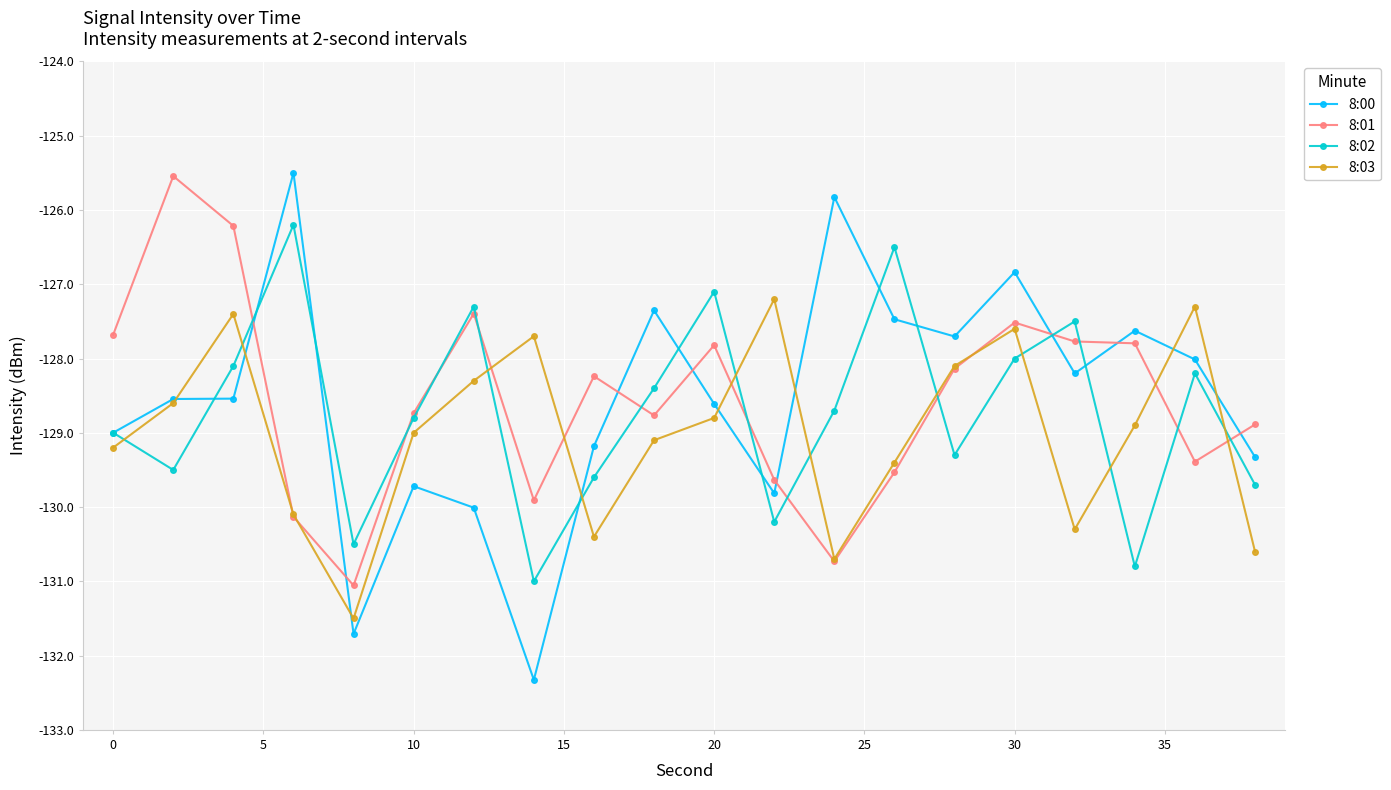

Which series ends up on top after the final intersection of 8:00 and 8:01?

8:01